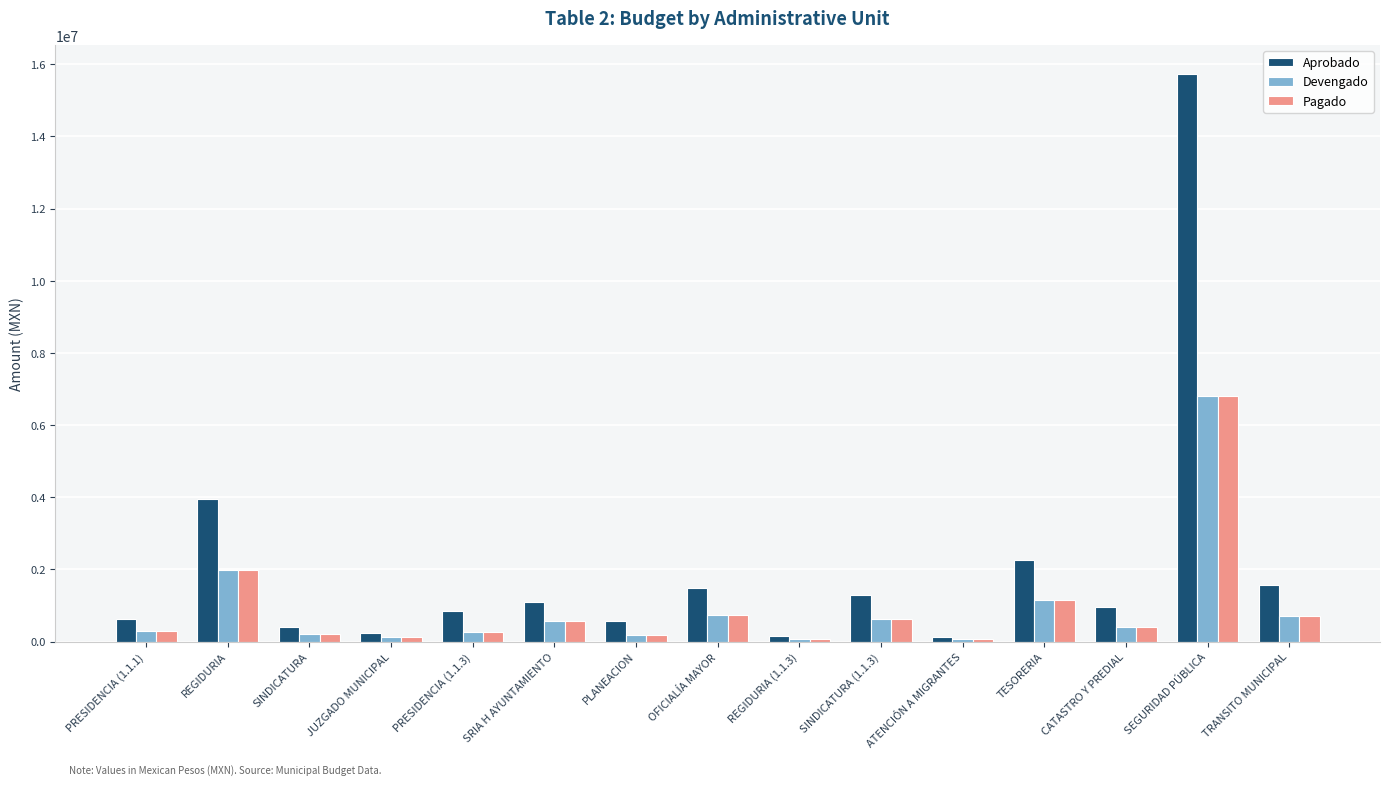

How many bars are there in total?

45